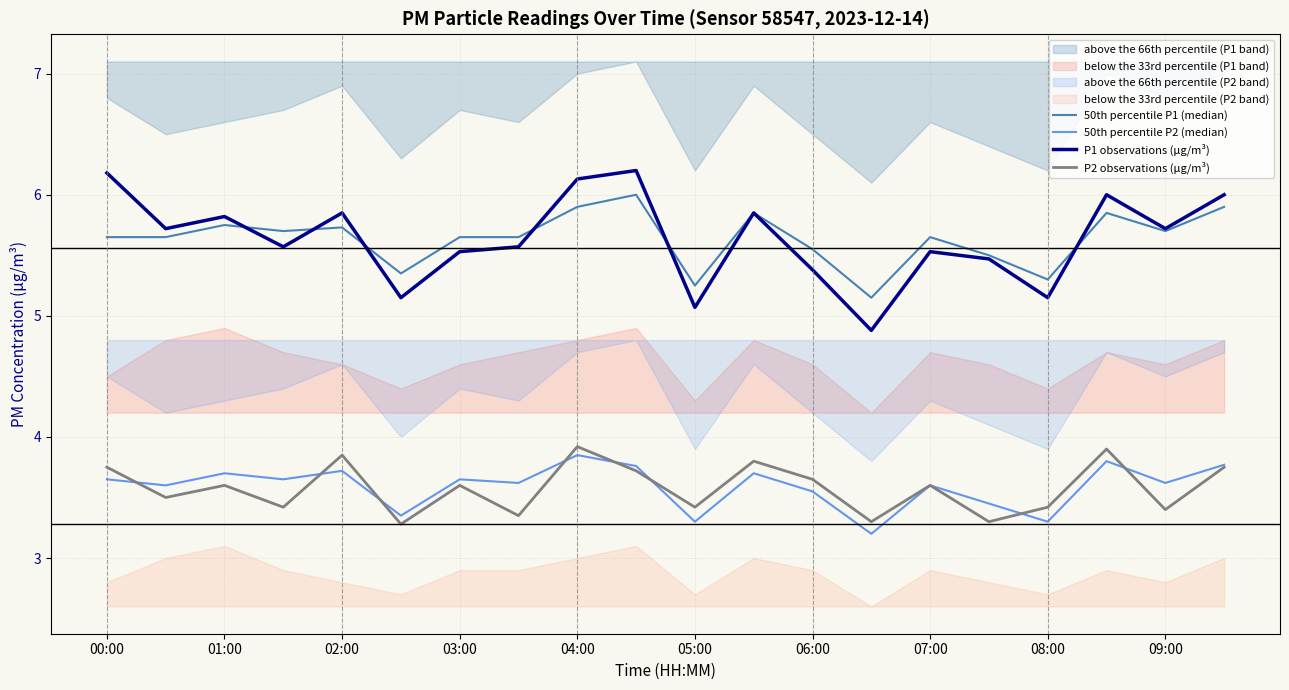

The value of P1 observations (µg/m³) at 02:00 is 3.6. True or false?

False